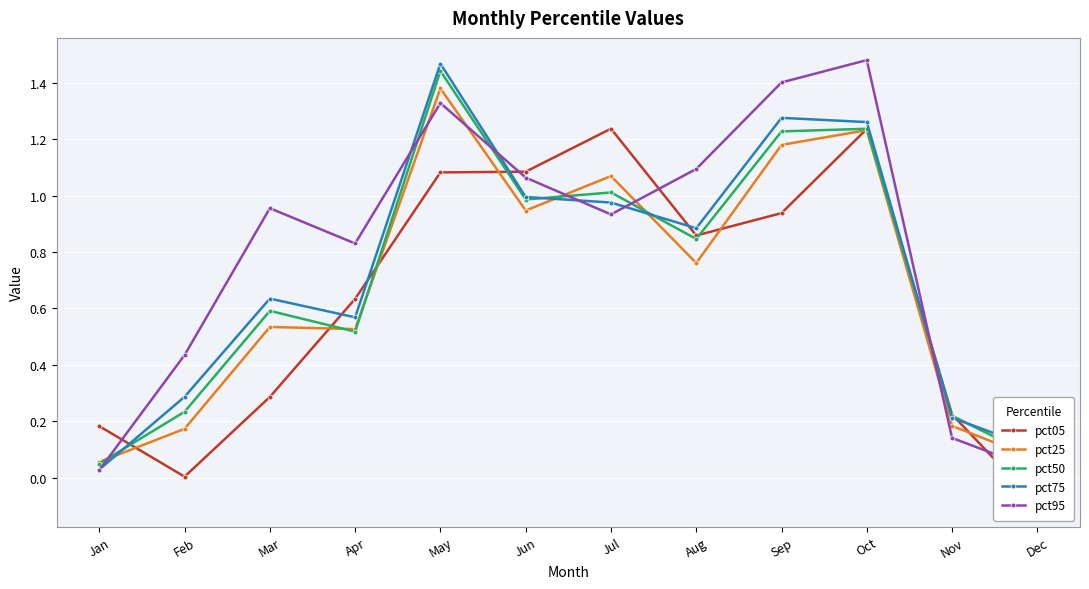

Between which two adjacent categories do pct50 and pct95 first intersect?

Jan and Feb